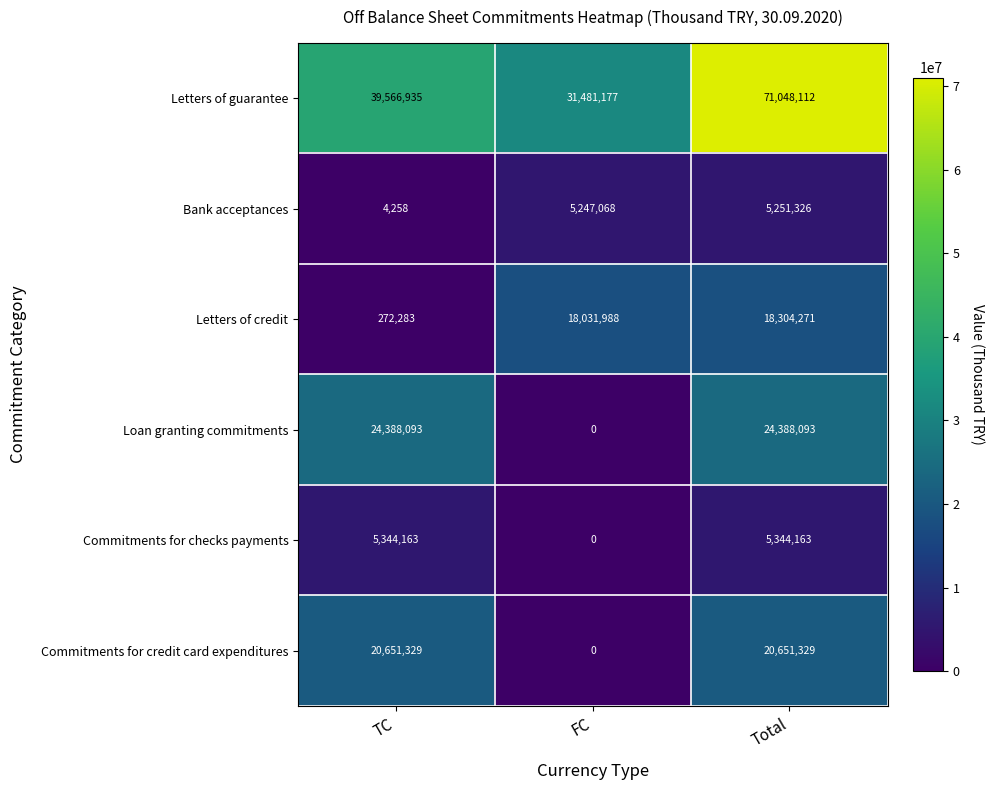

Which category has the lowest value across all series?

FC